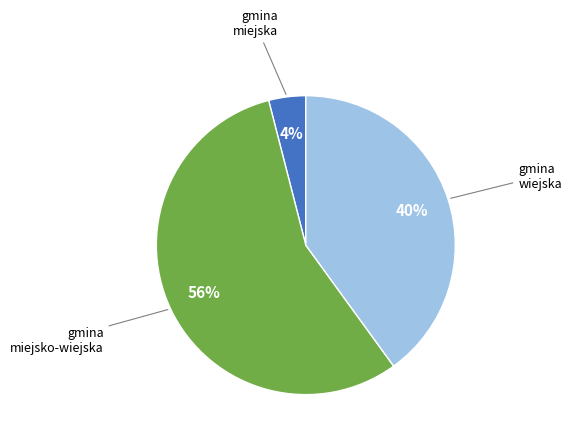

To the nearest percent, what is the combined percentage of gmina wiejska and gmina miejsko-wiejska?

96%